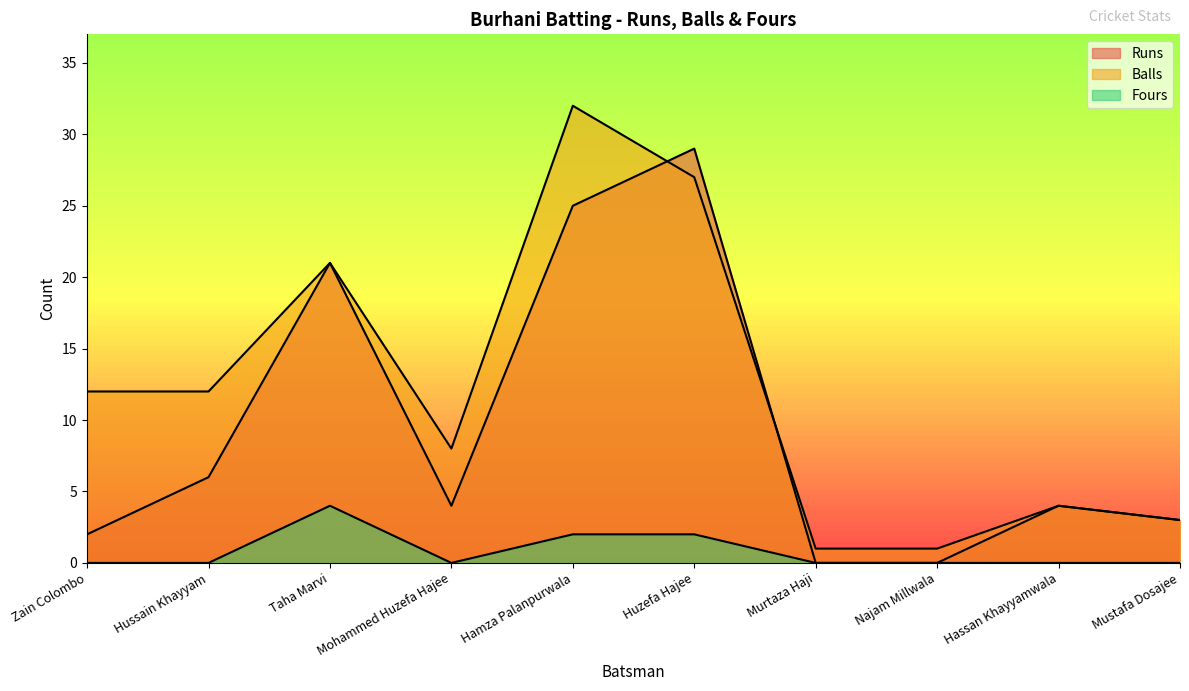

What is the difference between the maximum and minimum values in the Runs series?

29